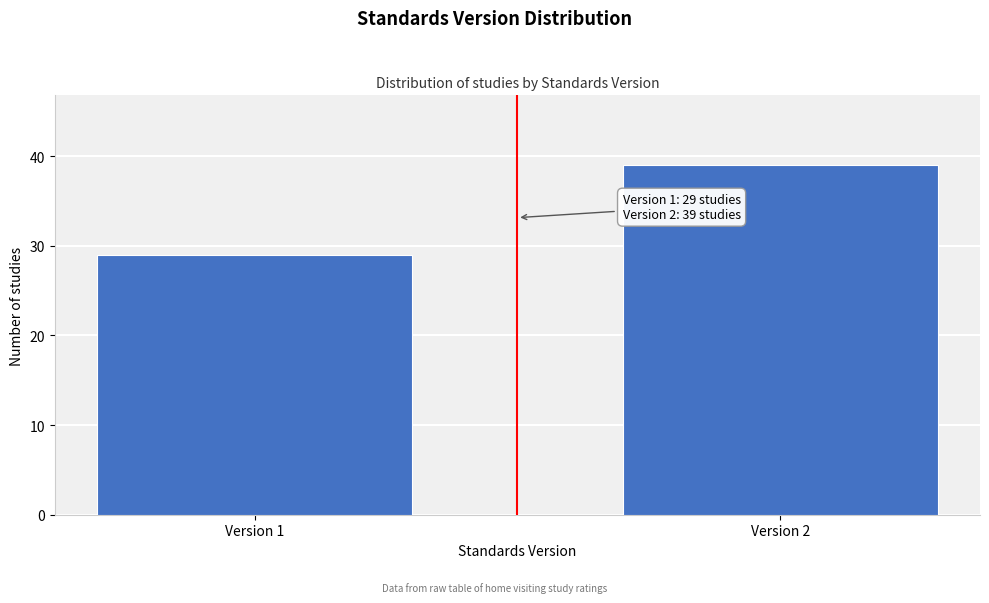

Reading left to right, extract all data points from this chart.

Version 1=29	Version 2=39